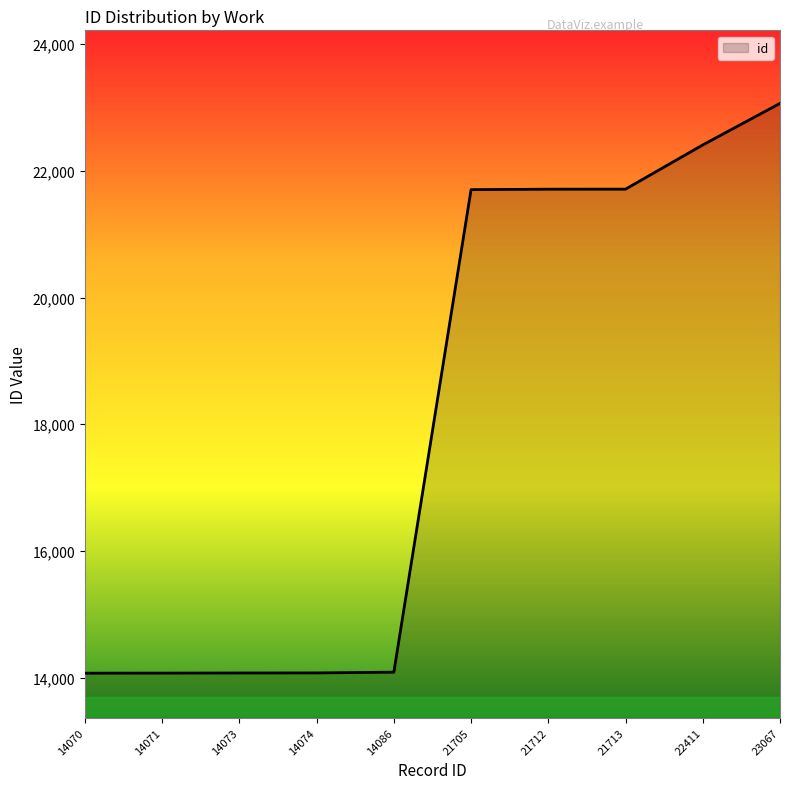

What is the sum of all values?

180982